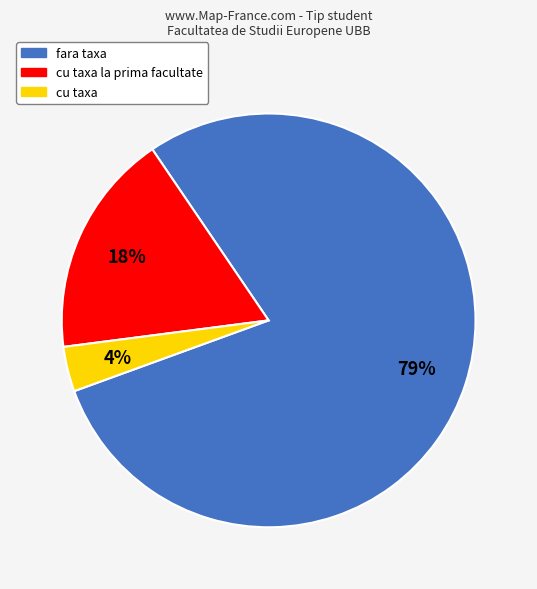

Does any single category account for the majority?

Yes